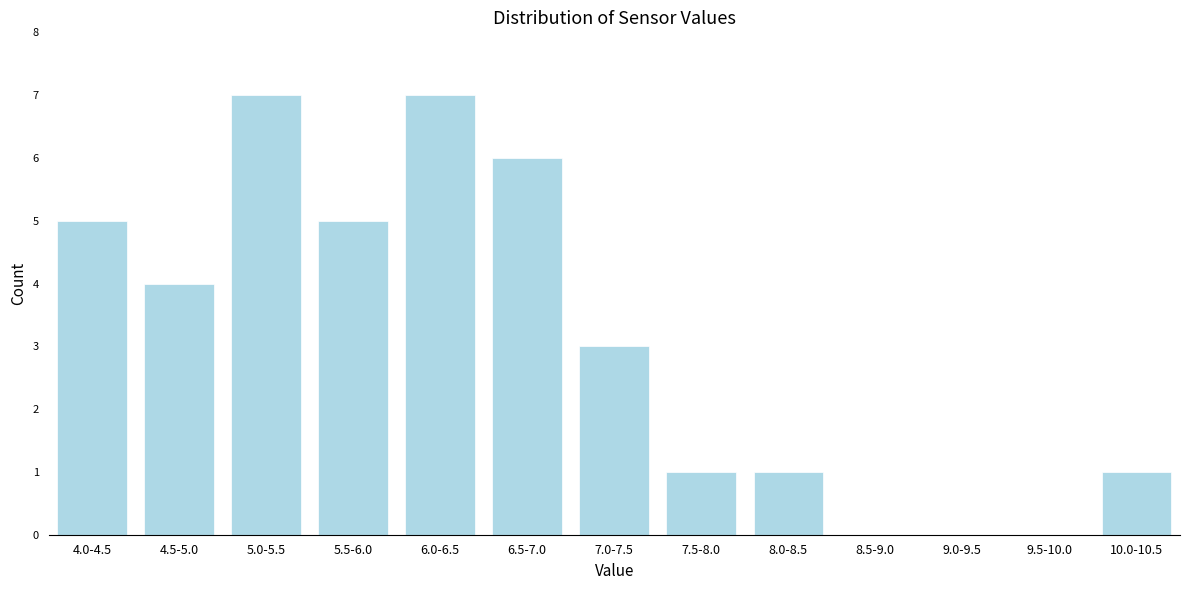

Reading left to right, list all the values displayed in this chart.

4.0-4.5=5	4.5-5.0=4	5.0-5.5=7	5.5-6.0=5	6.0-6.5=7	6.5-7.0=6	7.0-7.5=3	7.5-8.0=1	8.0-8.5=1	8.5-9.0=0	9.0-9.5=0	9.5-10.0=0	10.0-10.5=1